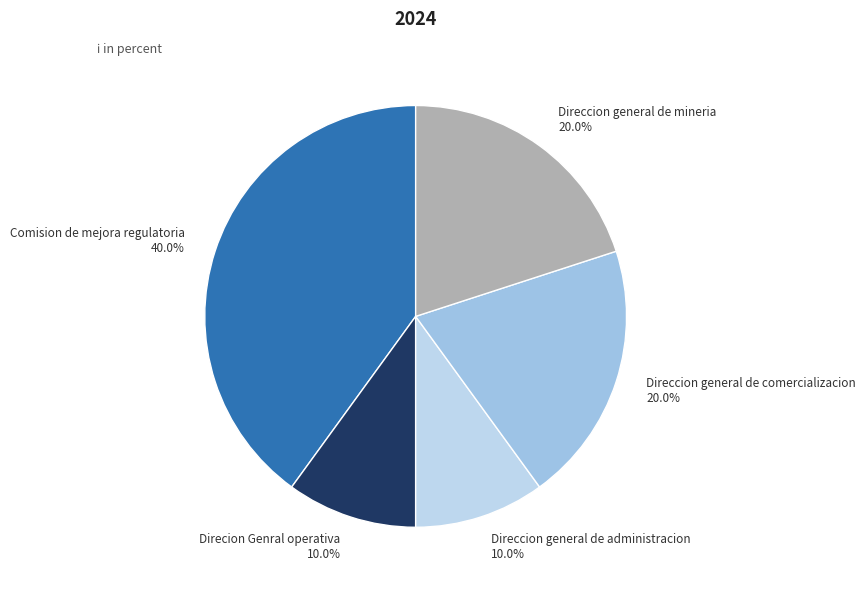

What is the ratio of the value at Direccion general de mineria 20.0% to the value at Direccion general de administracion 10.0%?

2.0